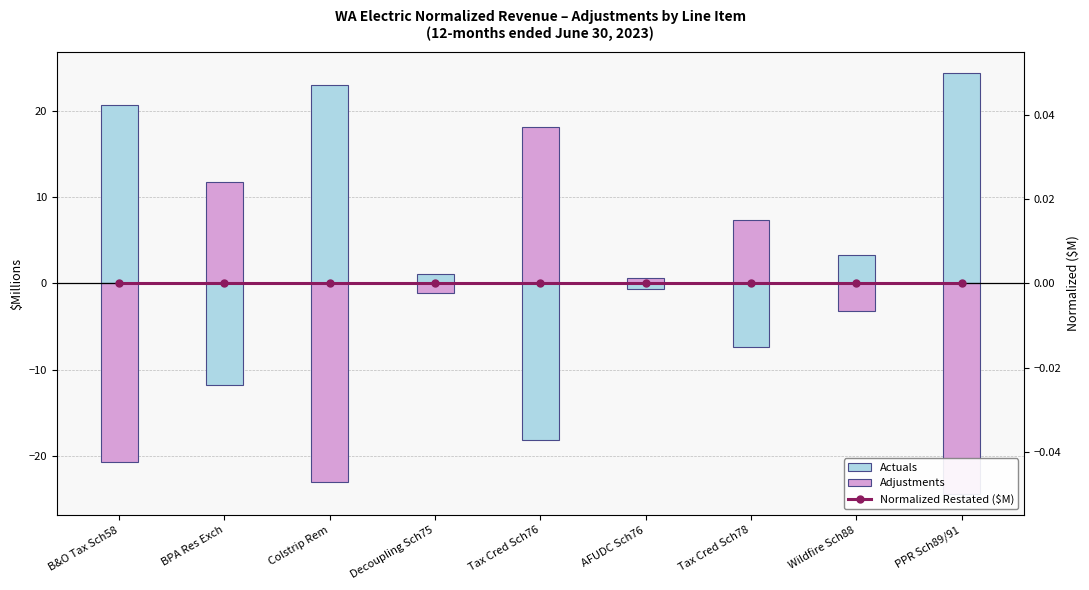

What is the lowest value of the Actuals series?

-18.1